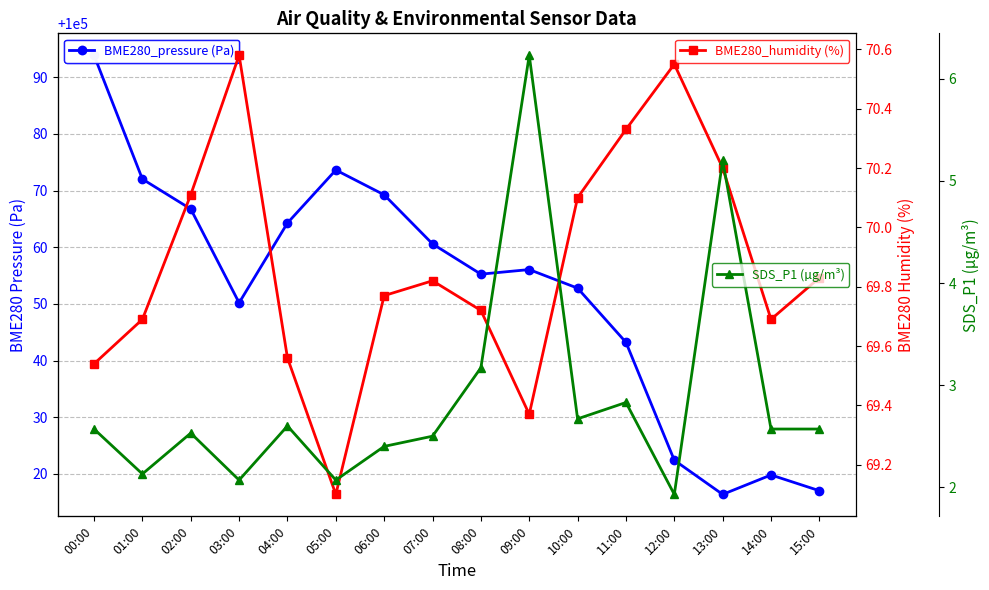

What is the label of the 12th point from the right?

04:00